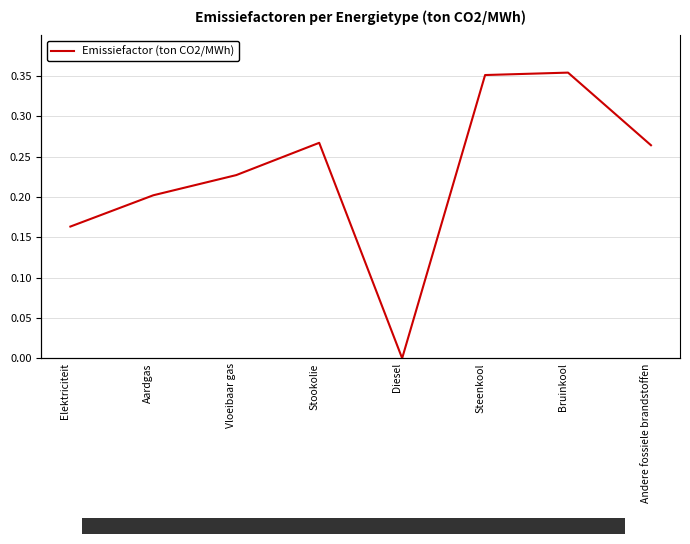

Reading left to right, transcribe all the data shown in this chart.

0.2	0.2	0.2	0.3	0.0	0.4	0.4	0.3